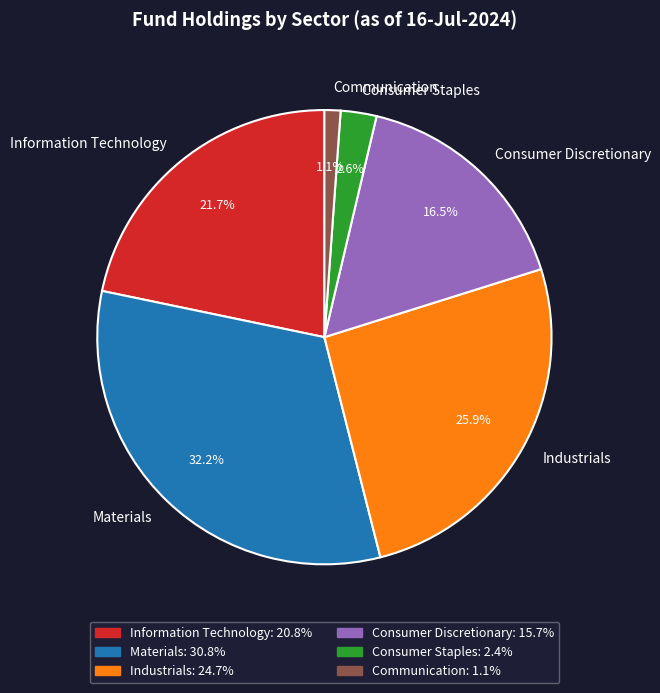

Is there a majority slice in this chart?

No